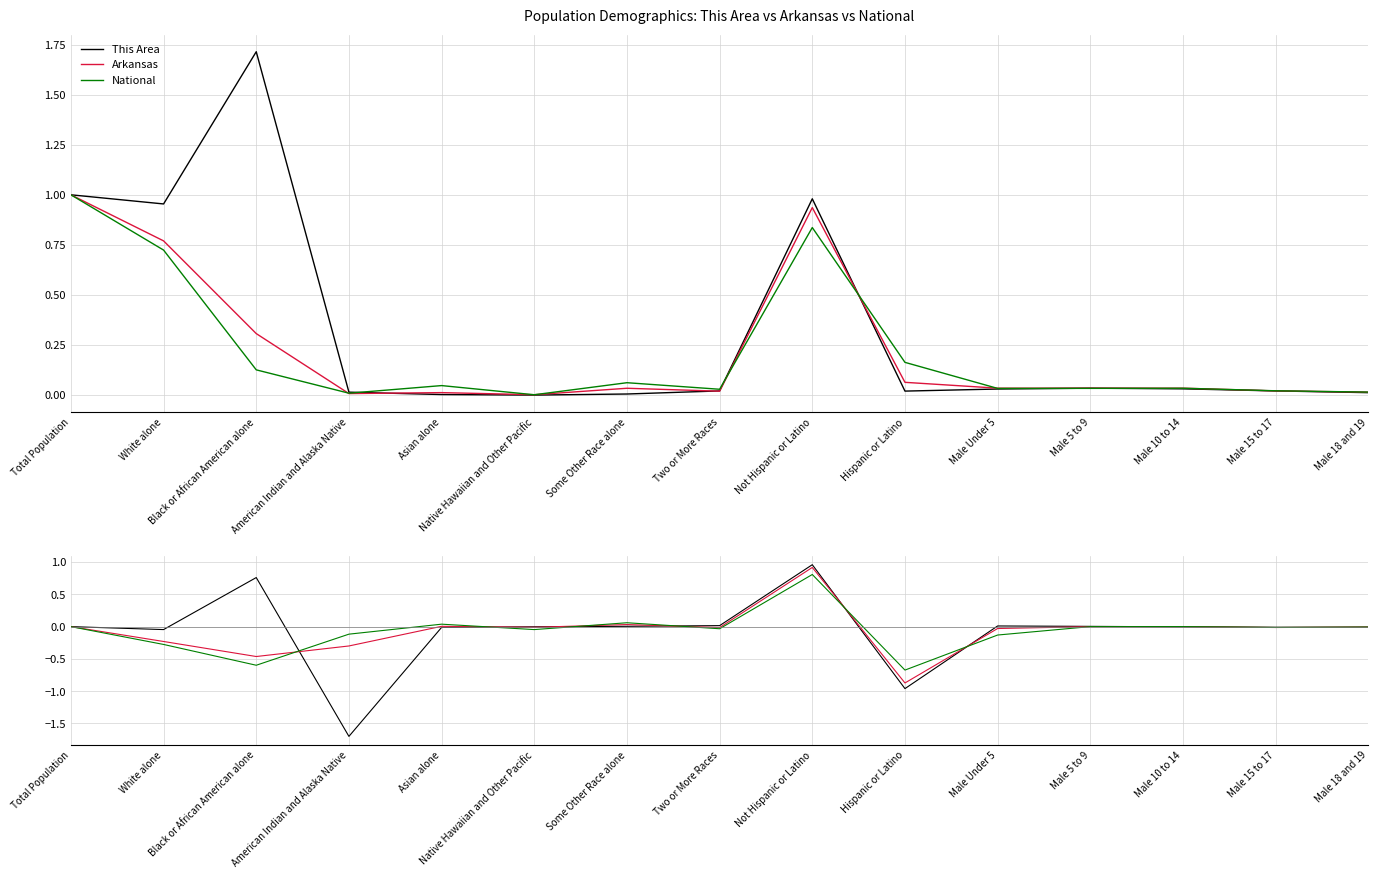

At which category does National reach its first local peak?

Asian alone